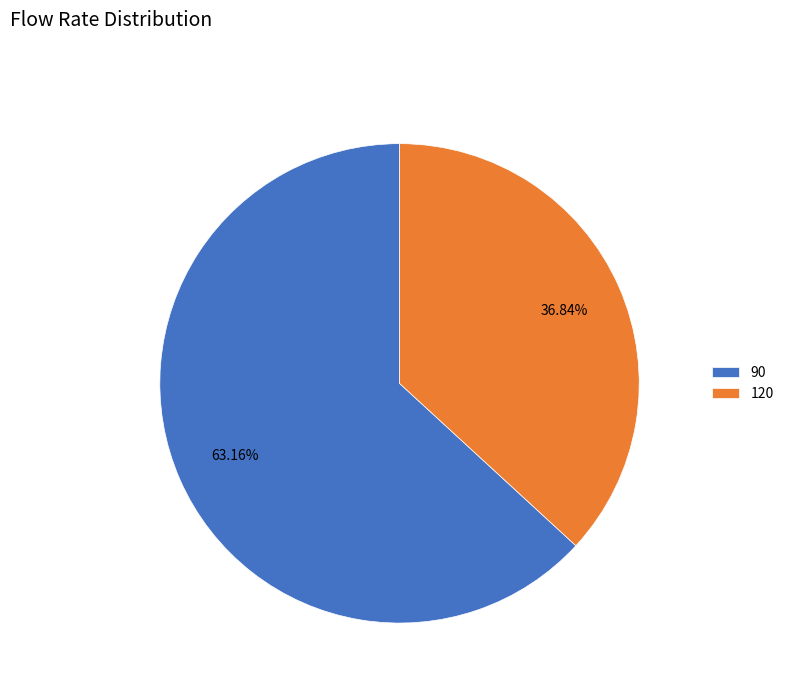

The 120 slice represents 37% of the pie. True or false?

True